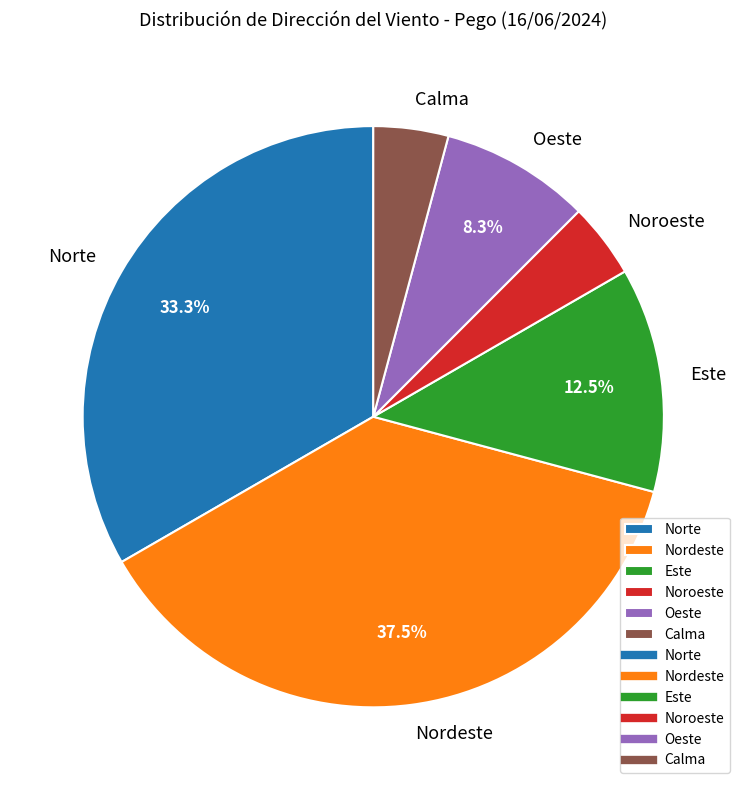

Approximately how many times larger is the value at Norte compared to Este?

2.7